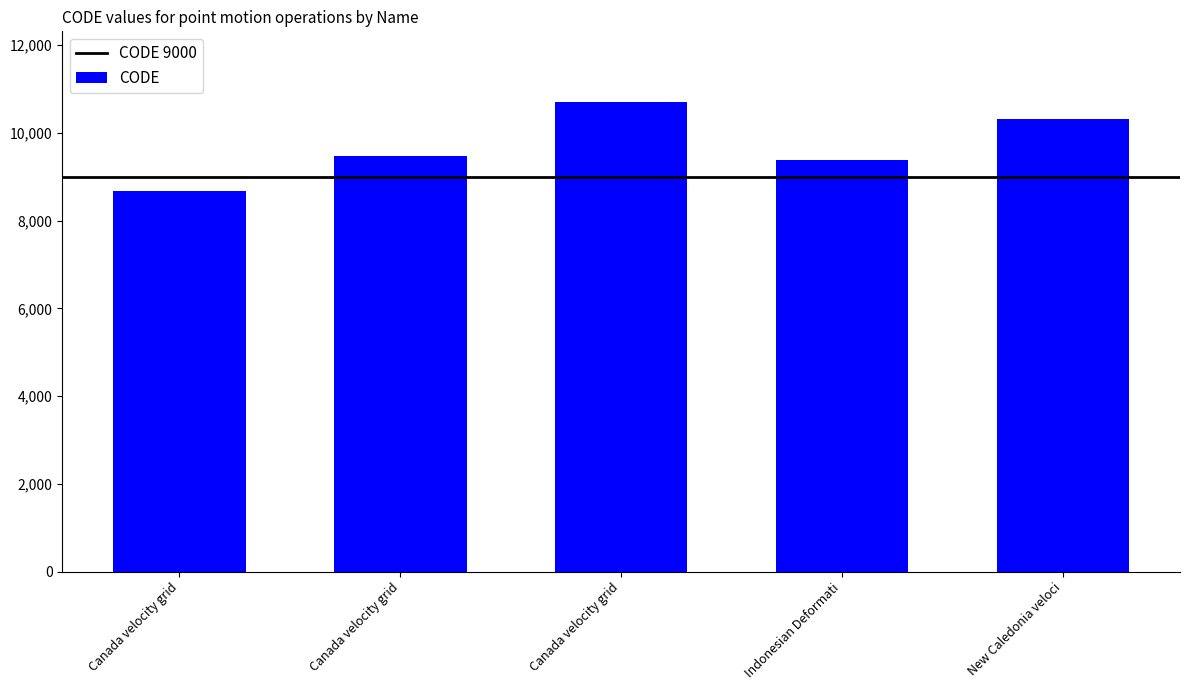

What is the difference between the maximum and minimum values?

2031